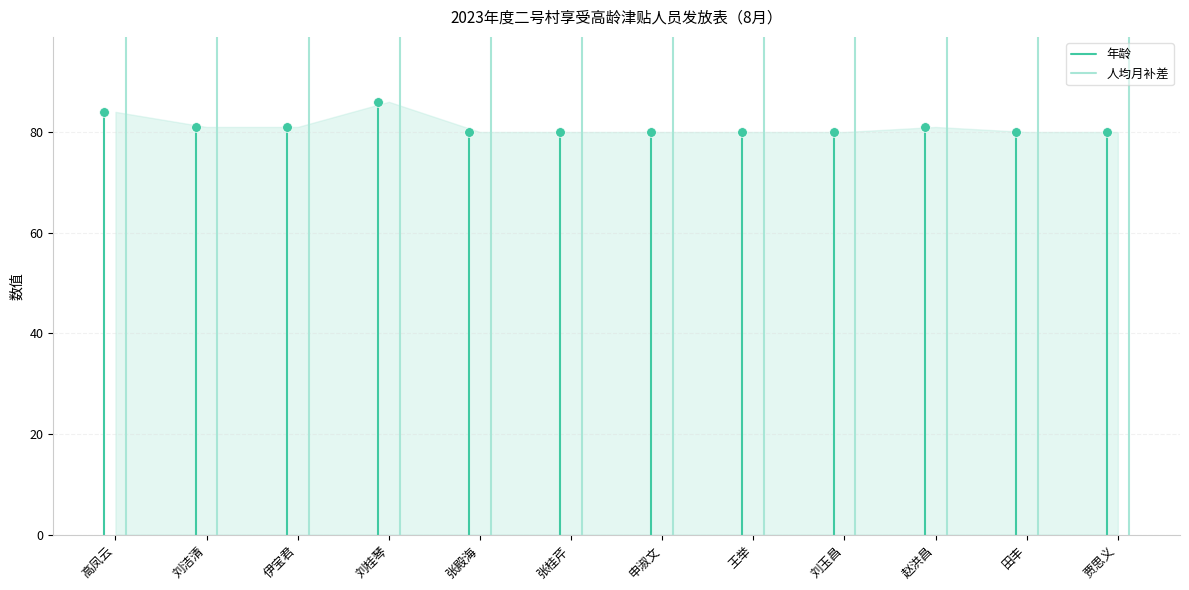

Which series has the largest range (max minus min)?

人均月补差